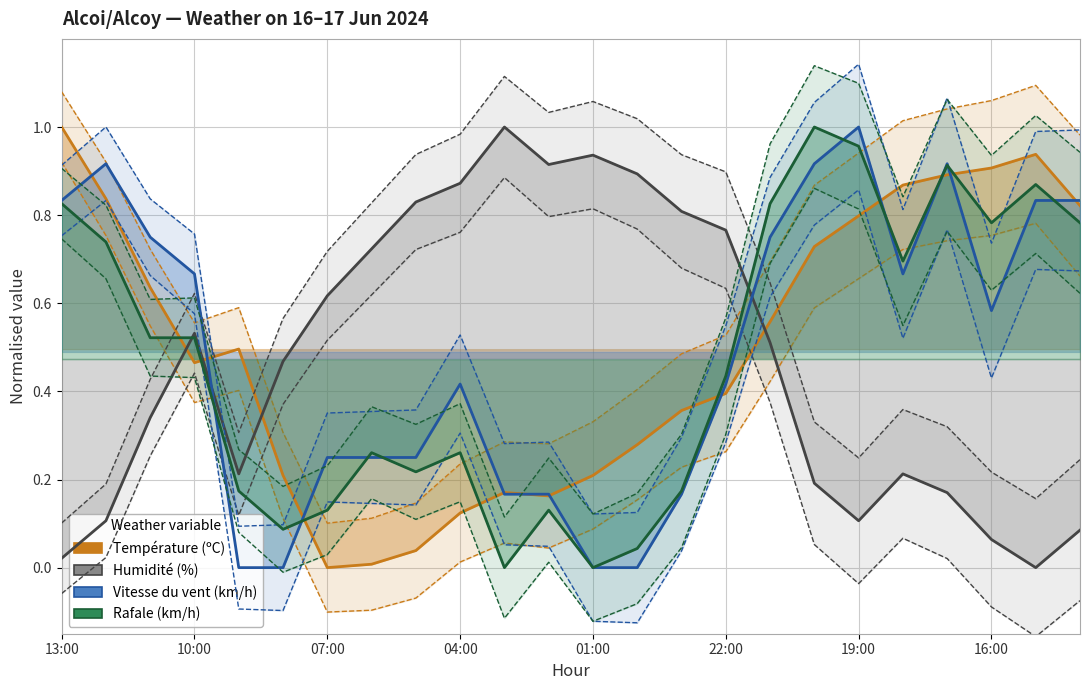

The value of Vitesse du vent (km/h) at 14 is 0.2. True or false?

True